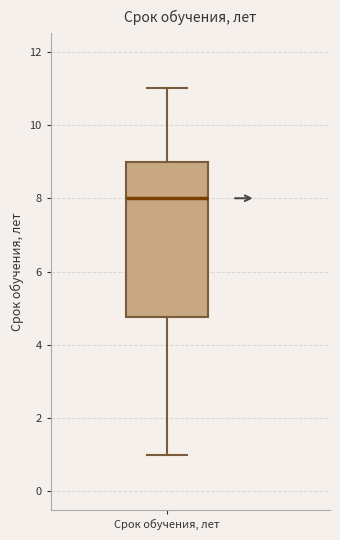

Read this box plot against the y-axis: the position of the median line, the range covered by the box, and the ends of both whiskers. The values are not printed on the chart, so give them approximately, as read against the axis.

median 8.0, box 4.8 to 9.0, whiskers 1.0 to 11.0